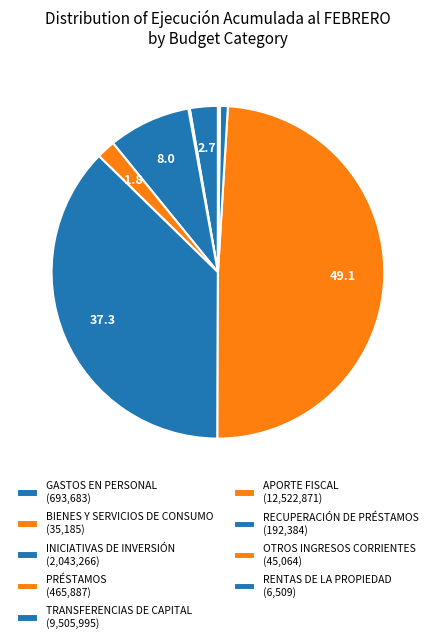

Rank the categories by value from highest to lowest.

APORTE FISCAL, TRANSFERENCIAS DE CAPITAL, INICIATIVAS DE INVERSIÓN, GASTOS EN PERSONAL, PRÉSTAMOS, RECUPERACIÓN DE PRÉSTAMOS, OTROS INGRESOS CORRIENTES, BIENES Y SERVICIOS DE CONSUMO, RENTAS DE LA PROPIEDAD